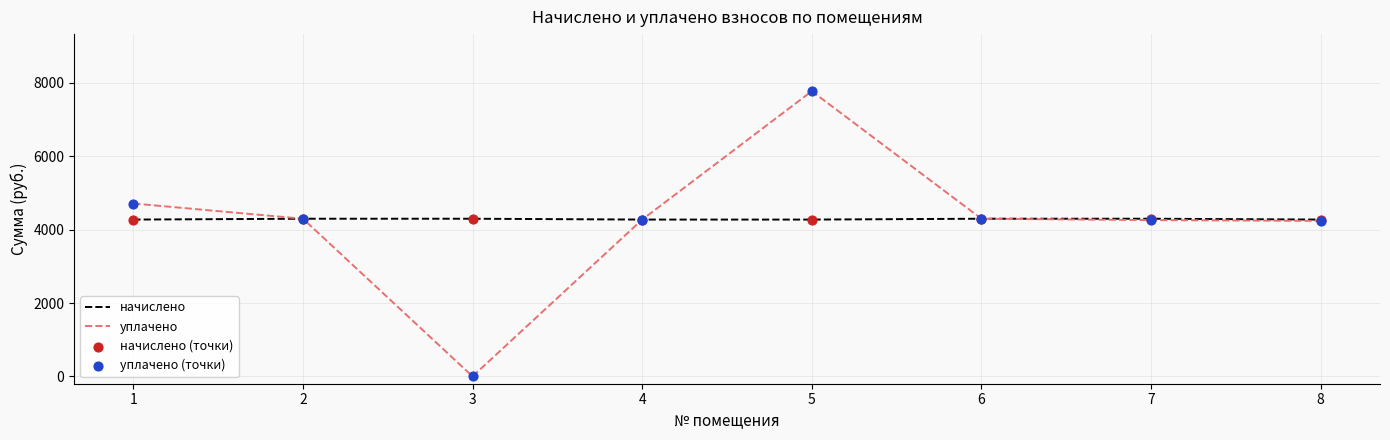

At which category is the sum across all series the highest?

5